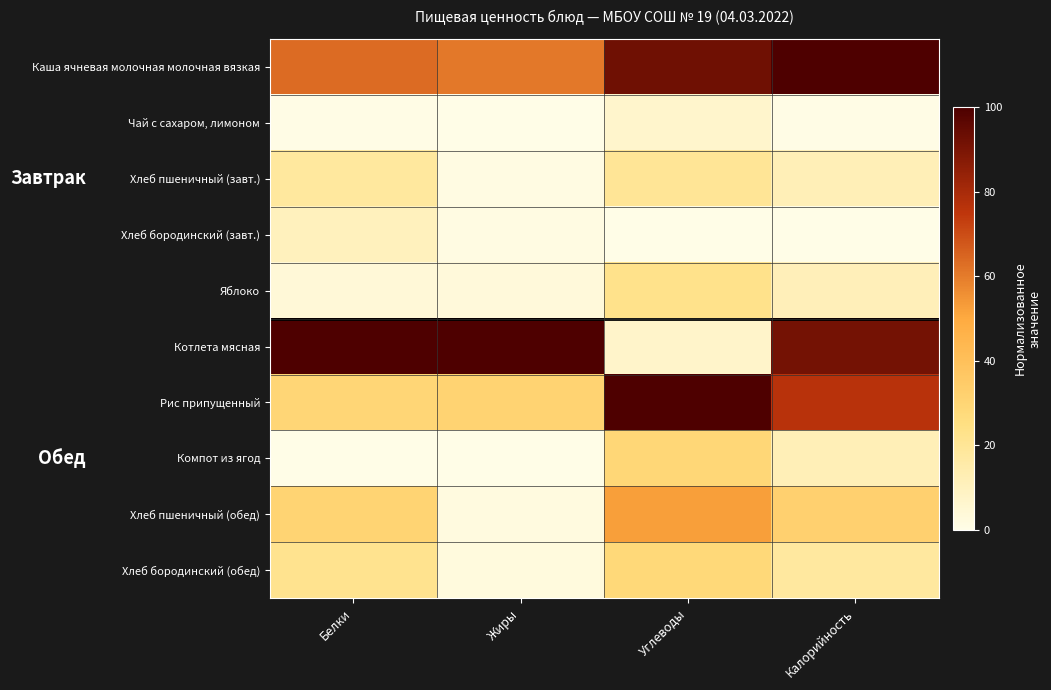

Reading right to left, extract all data points from this chart.

Каша ячневая молочная молочная вязкая: Калорийность=100.0	Углеводы=92.3	Жиры=60.6	Белки=63.4
Чай с сахаром, лимоном: Калорийность=0.7	Углеводы=7.0	Жиры=0.0	Белки=0.7
Хлеб пшеничный (завт.): Калорийность=12.1	Углеводы=20.3	Жиры=1.3	Белки=18.0
Хлеб бородинский (завт.): Калорийность=0.0	Углеводы=0.0	Жиры=1.2	Белки=10.3
Яблоко: Калорийность=11.7	Углеводы=22.7	Жиры=3.2	Белки=3.9
Котлета мясная: Калорийность=91.3	Углеводы=7.1	Жиры=100.0	Белки=100.0
Рис припущенный: Калорийность=76.3	Углеводы=100.0	Жиры=31.1	Белки=29.7
Компот из ягод: Калорийность=11.9	Углеводы=28.9	Жиры=0.1	Белки=0.0
Хлеб пшеничный (обед): Калорийность=32.1	Углеводы=52.6	Жиры=2.3	Белки=30.7
Хлеб бородинский (обед): Калорийность=17.9	Углеводы=28.1	Жиры=2.7	Белки=21.7